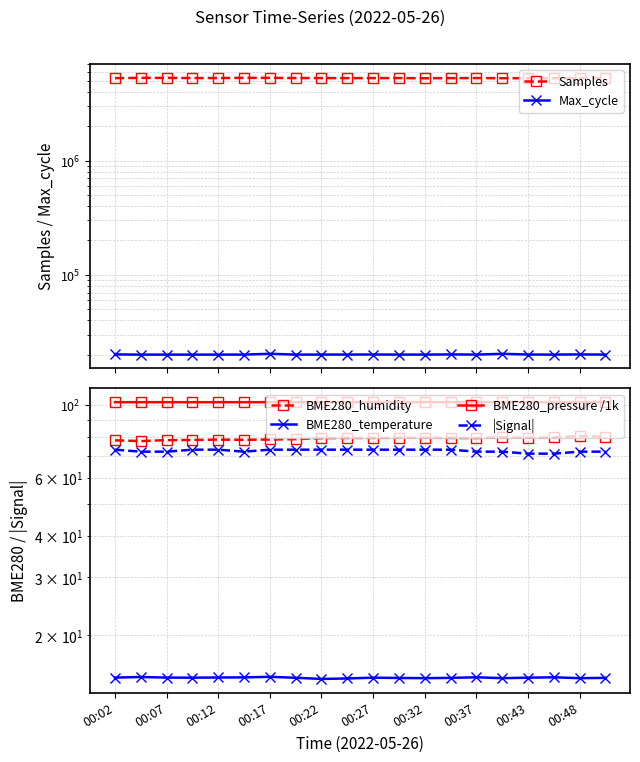

Where is the first local maximum for BME280_humidity?

00:12